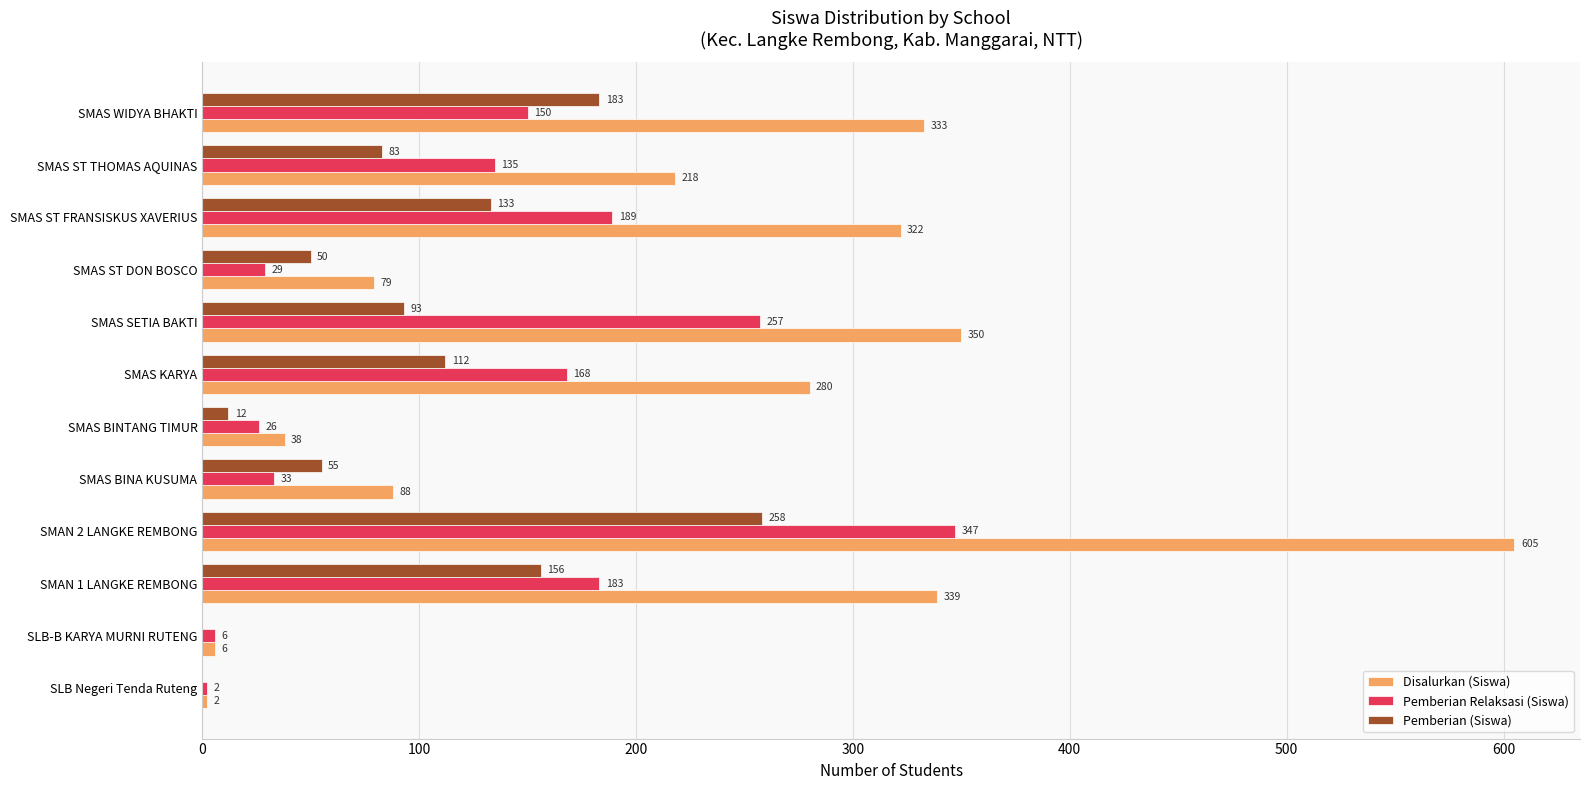

At which category is the sum across all series the highest?

SMAN 2 LANGKE REMBONG